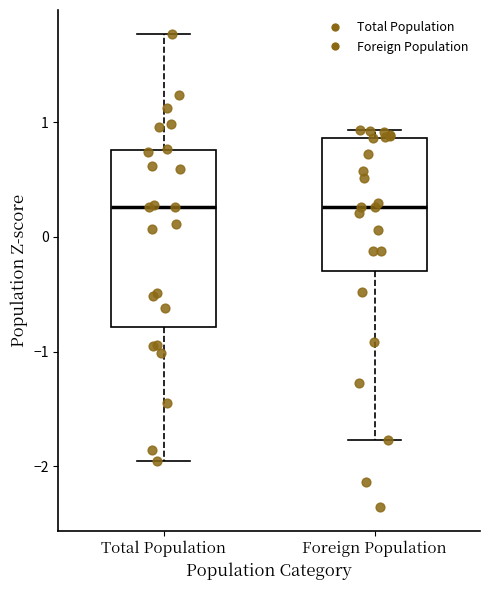

Reading left to right, read every box against the y-axis: the position of its median line, the range the box covers, and the ends of its whiskers. The values are not printed on the chart, so give them approximately, as read against the axis.

Total Population: median 0.3, box -0.8 to 0.8, whiskers -2.0 to 1.8
Foreign Population: median 0.3, box -0.3 to 0.9, whiskers -1.8 to 0.9 (just above the box's upper edge)